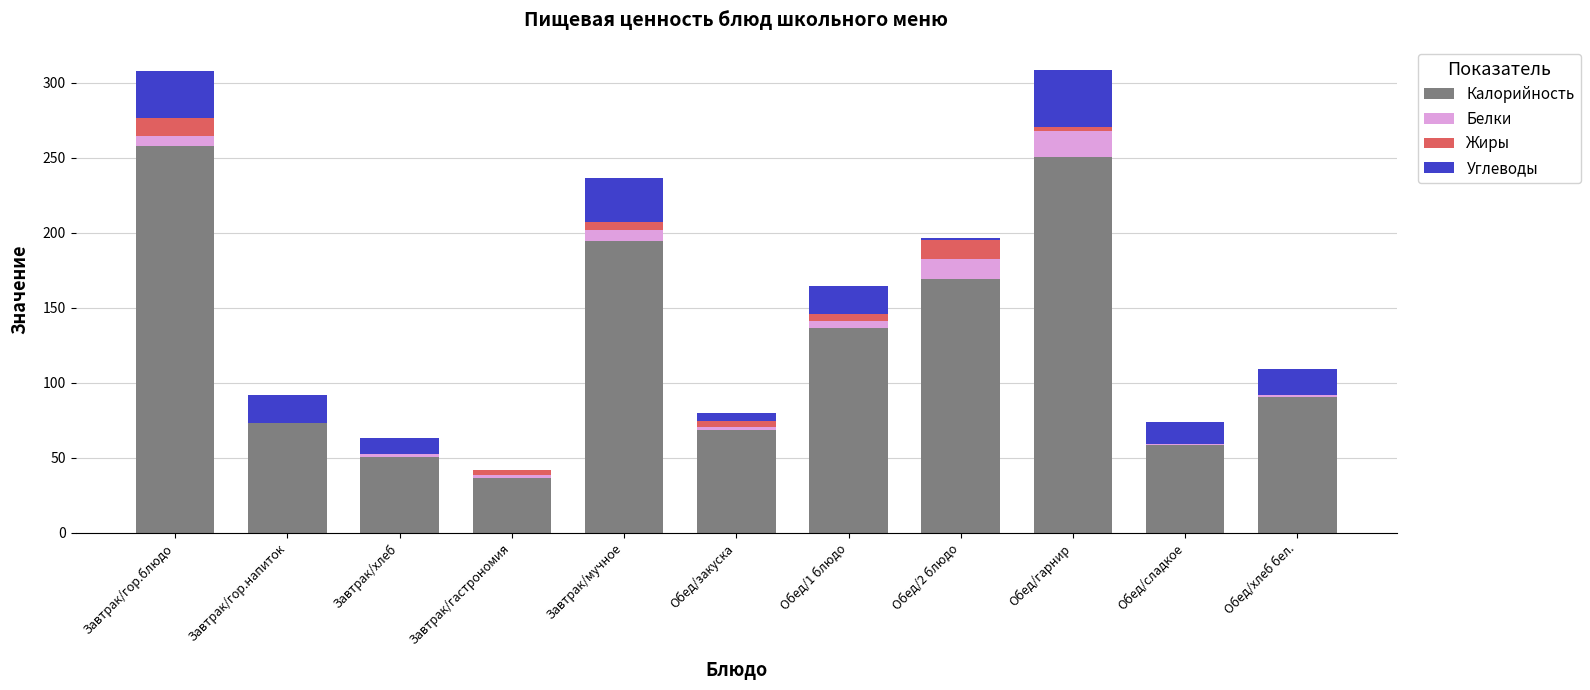

Is it true that Калорийность equals 99.2 at Обед/закуска?

False